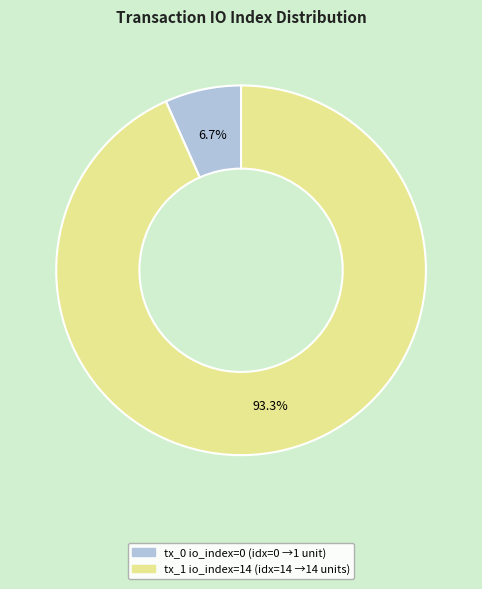

Which slice is the largest?

tx_1 io_index=14